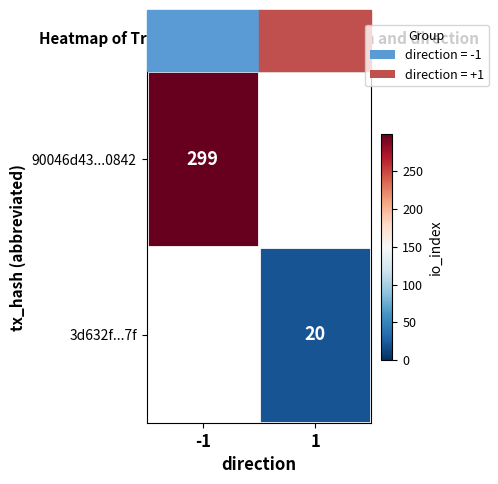

The 90046d43...0842 series shows 299 at -1. True or false?

True